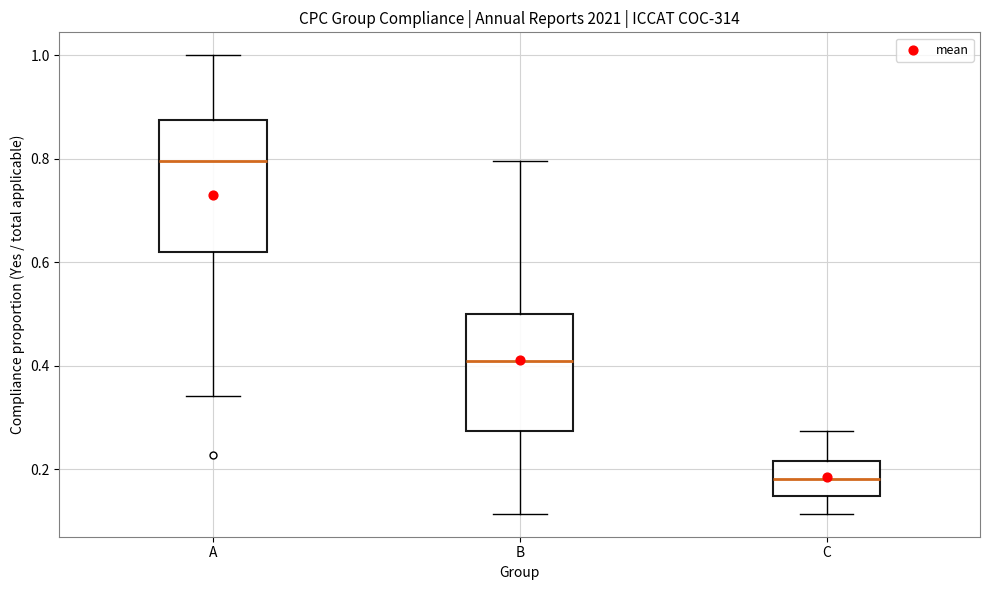

Which box's median line is the lowest?

C